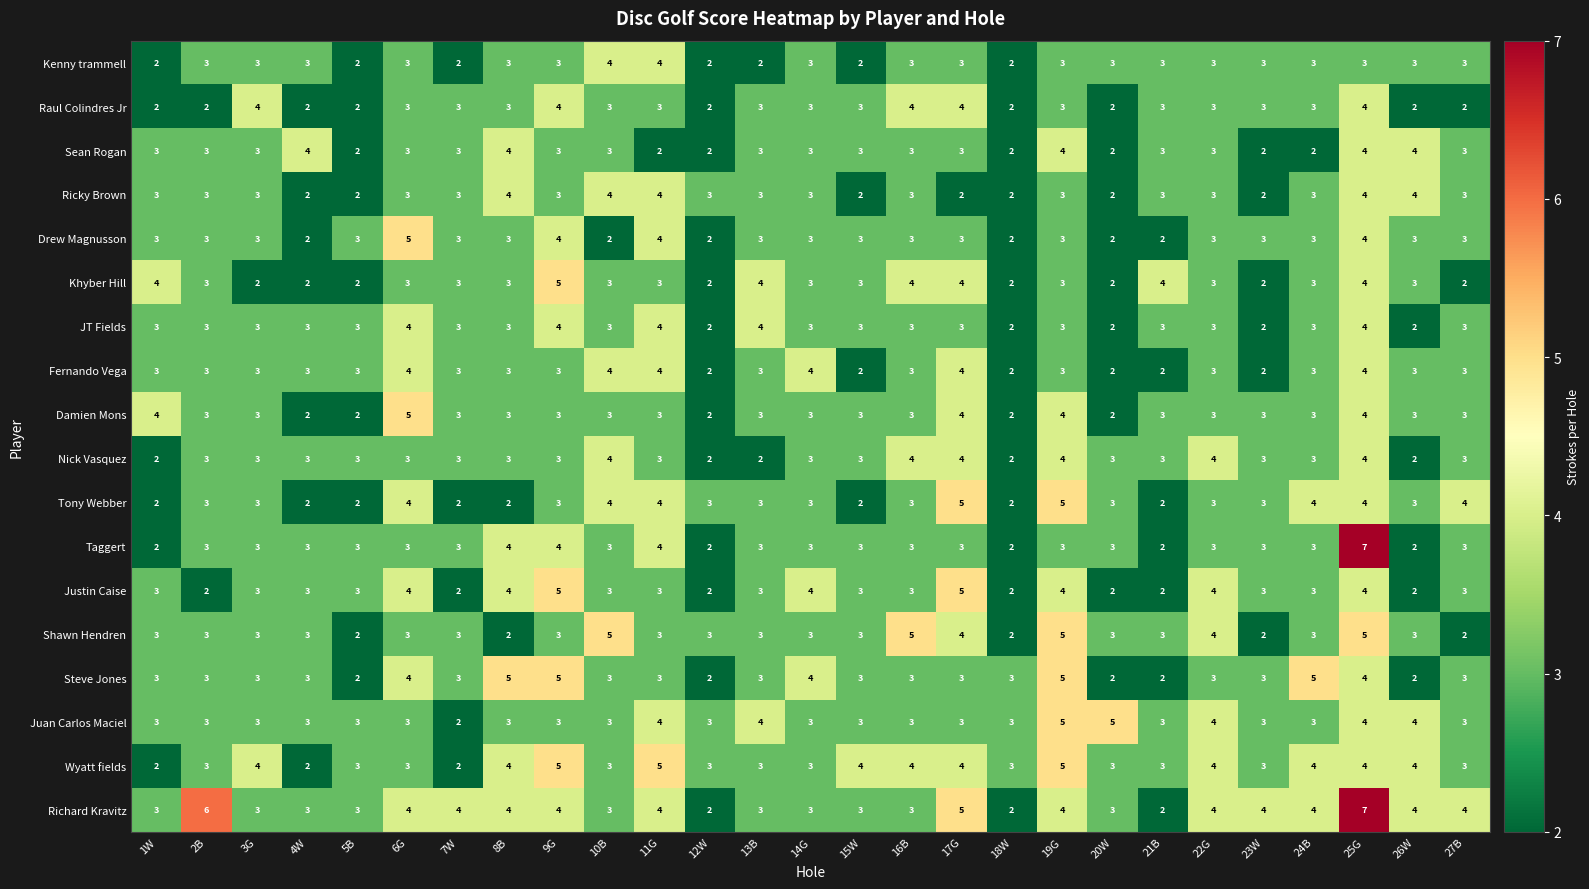

What is the average value of the Tony Webber series?

3